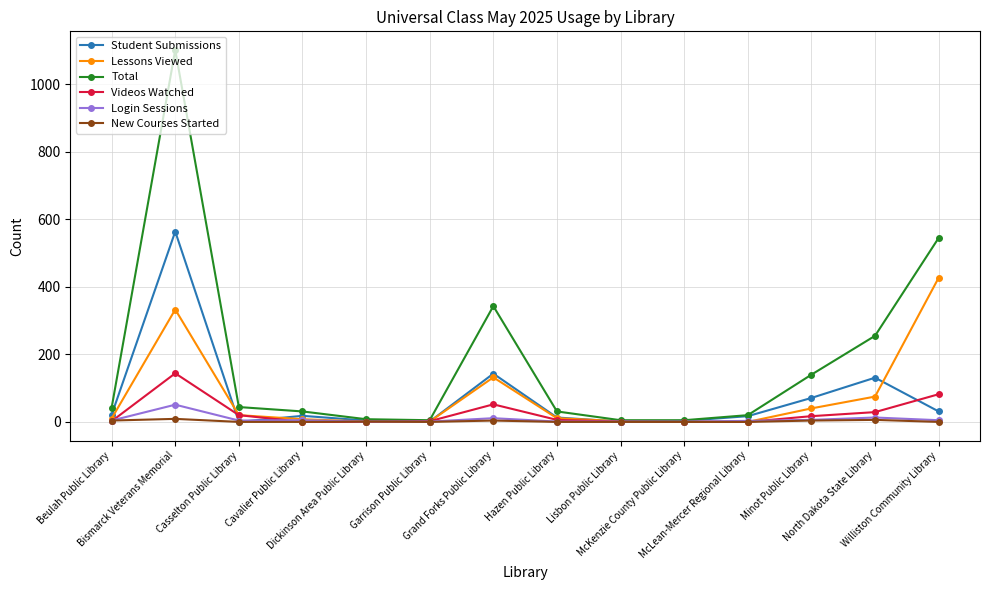

Which series has the largest total across all categories?

Total